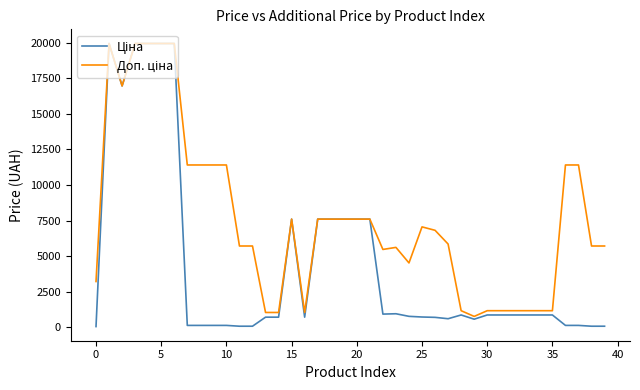

What is the maximum value shown in the chart?

19964.2